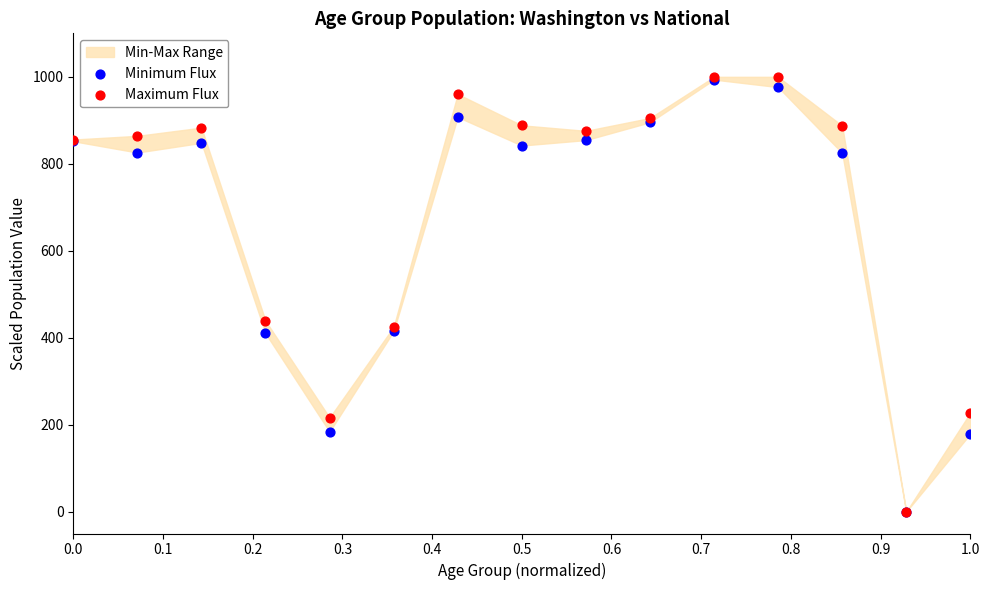

In the Maximum Flux series, what Y value is closest to 500?

439.0